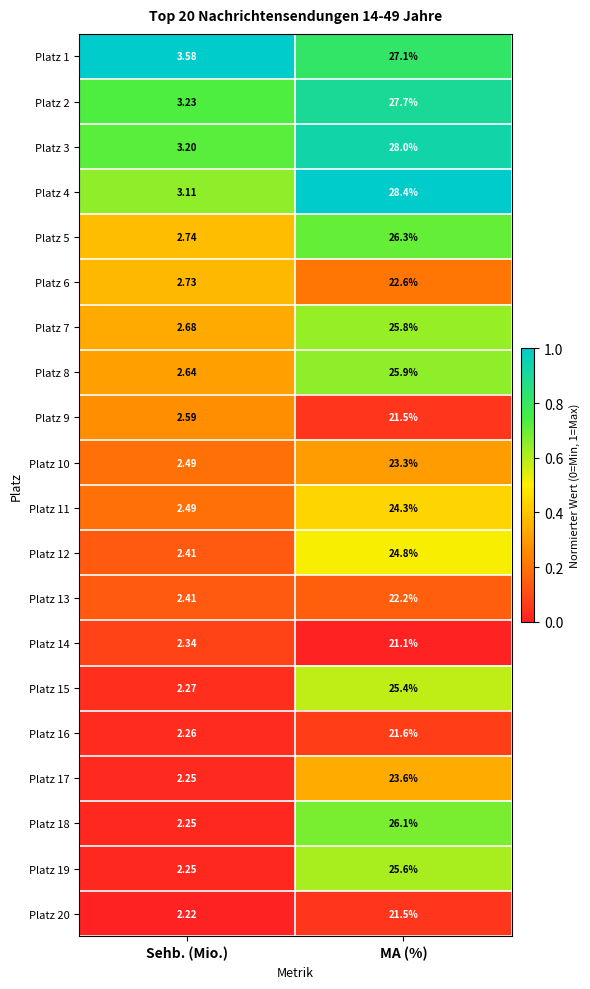

Is the value of Platz 3 at MA (%) greater than the value of Platz 19 at Sehb. (Mio.)?

Yes